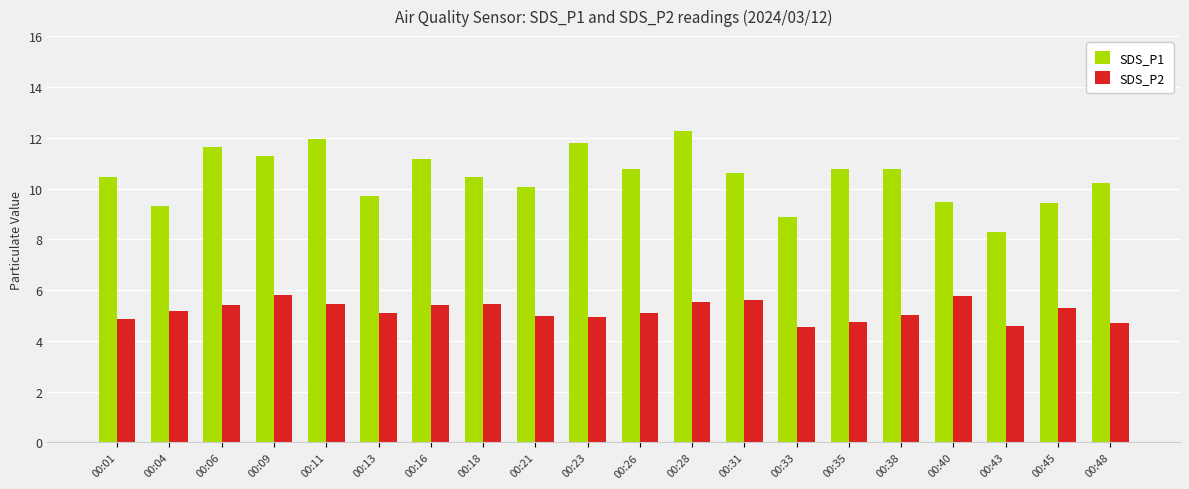

Count the number of data series in this chart.

2